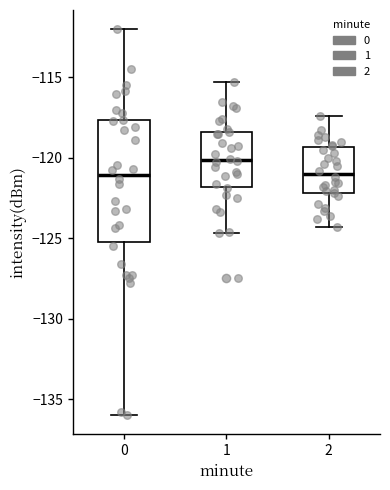

Reading left to right, read every box against the y-axis: the position of its median line, the range the box covers, and the ends of its whiskers. The values are not printed on the chart, so give them approximately, as read against the axis.

0: median -121.0, box -125.0 to -117.5, whiskers -136.0 to -112.0
1: median -120.0, box -122.0 to -118.5, whiskers -124.5 to -115.5
2: median -121.0, box -122.0 to -119.5, whiskers -124.5 to -117.5